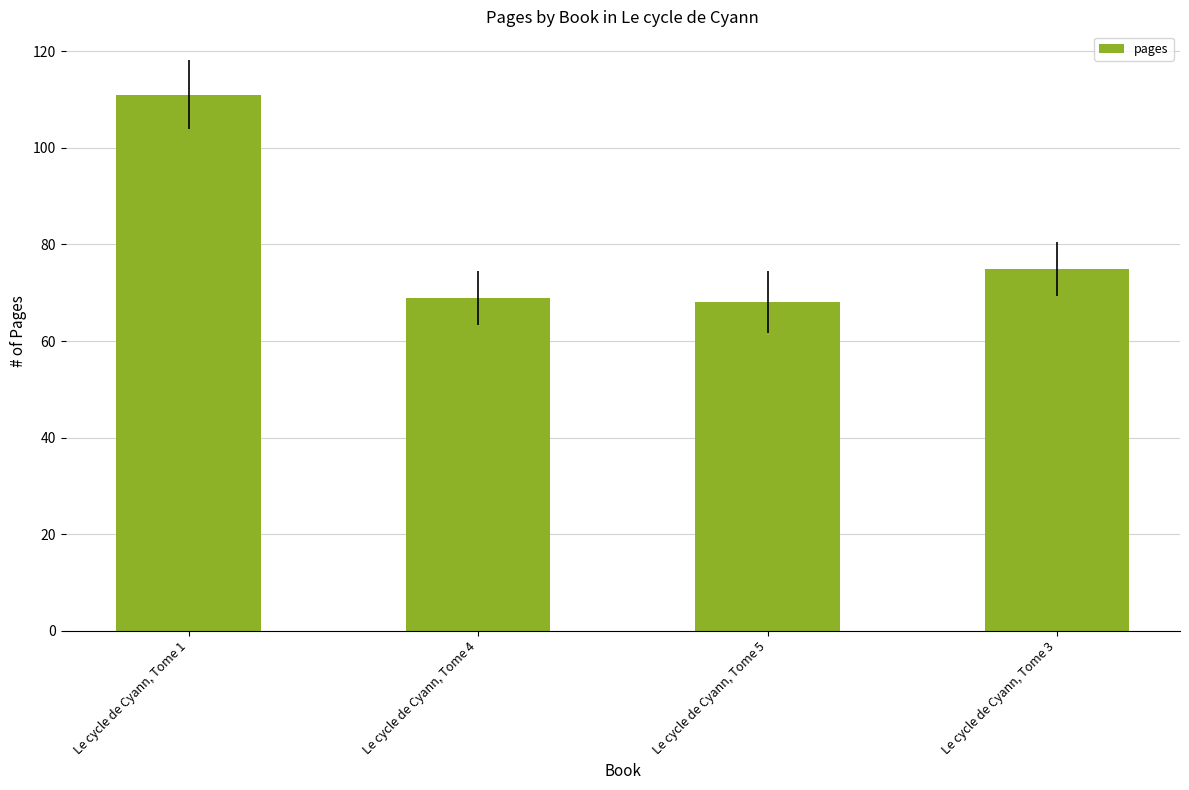

What value does the data have at Le cycle de Cyann, Tome 4, to the nearest 10?

70